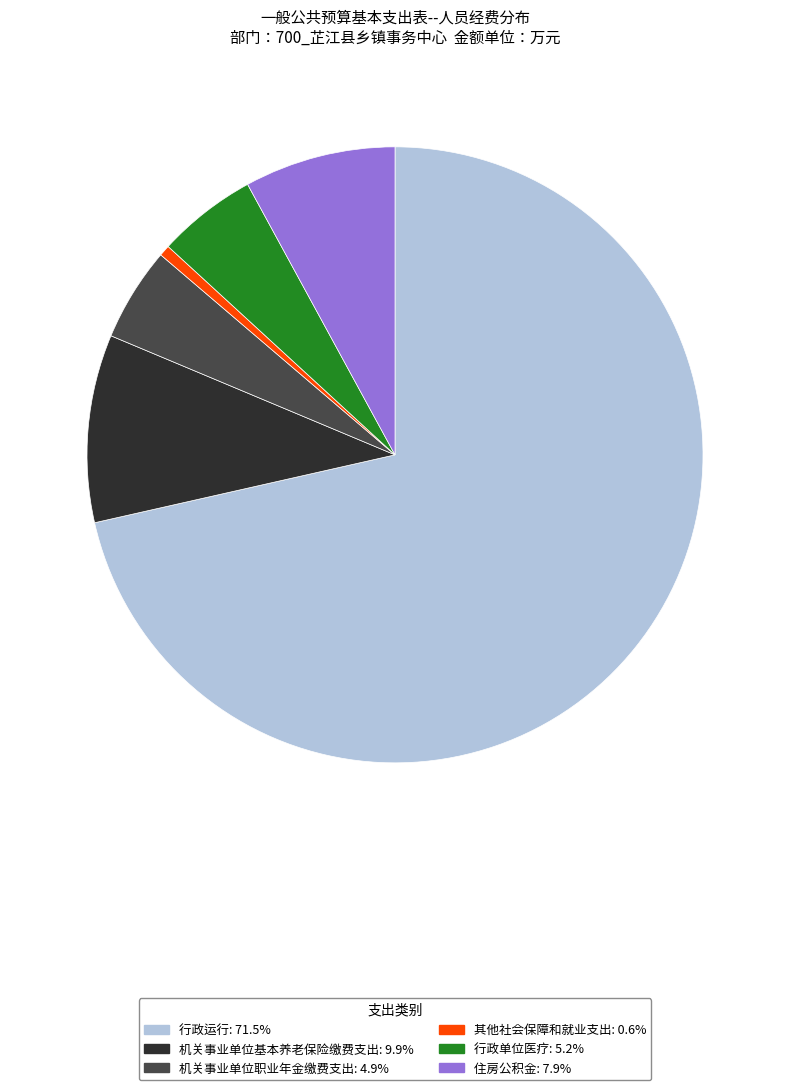

Which slice is the largest?

行政运行